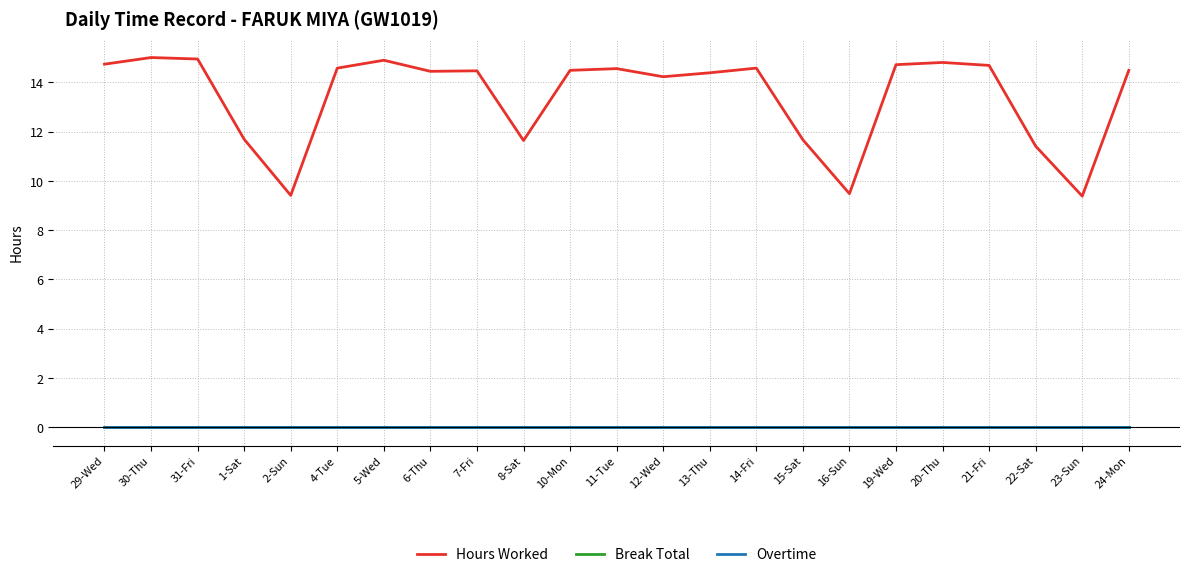

At which label does Overtime reach its minimum?

29-Wed